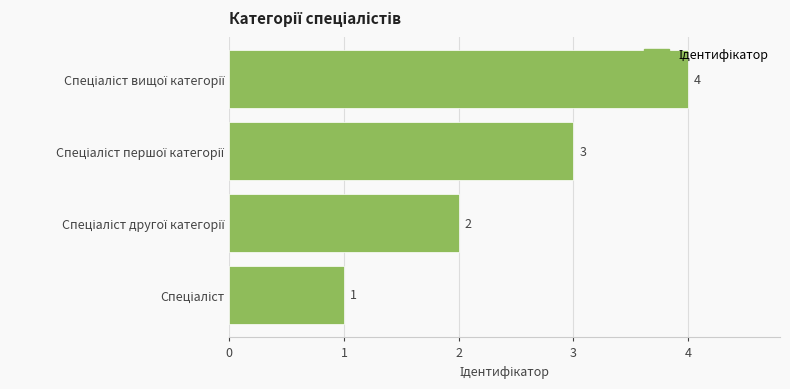

How many distinct data groups are displayed?

1